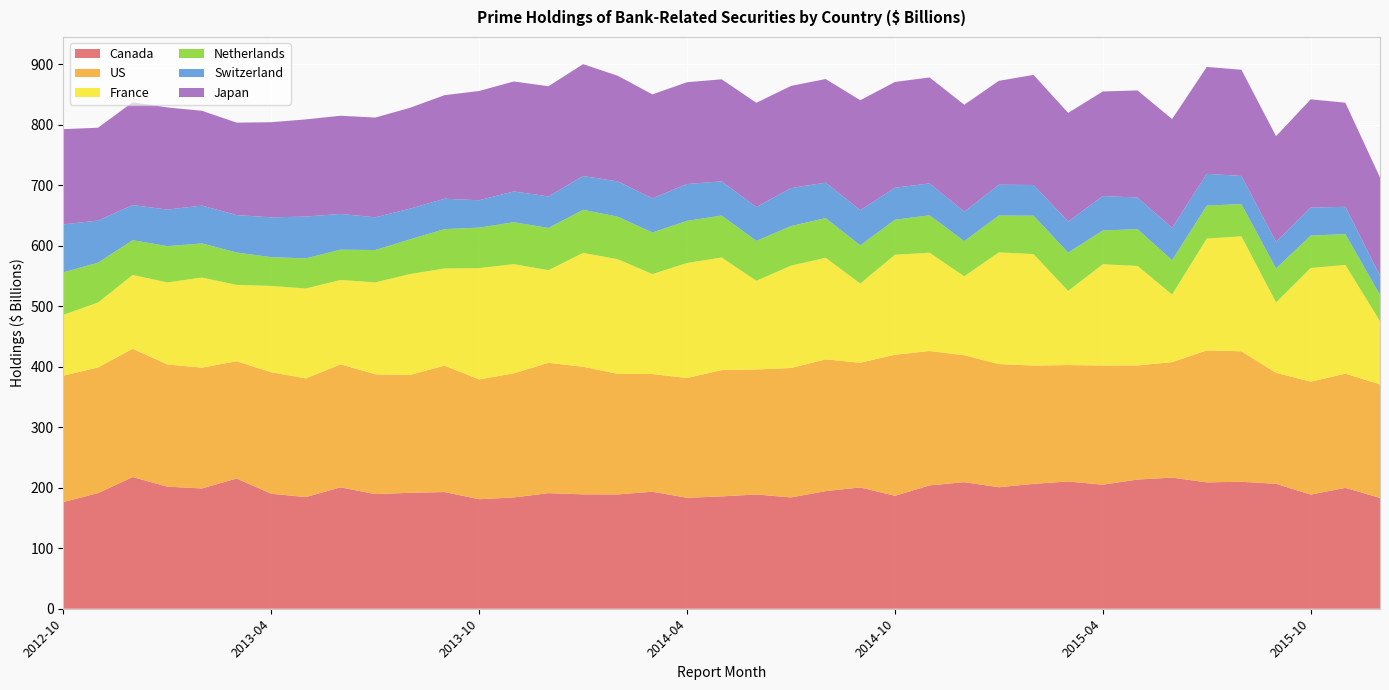

Reading left to right, extract all data points from this chart.

Canada: 2012-10=176.3	2012-11=191.1	2012-12=217.7	2013-01=201.8	2013-02=198.9	2013-03=215.3	2013-04=190.1	2013-05=184.6	2013-06=200.7	2013-07=189.5	2013-08=191.7	2013-09=192.9	2013-10=181.1	2013-11=183.9	2013-12=191.1	2014-01=189.1	2014-02=189.0	2014-03=193.5	2014-04=183.4	2014-05=185.8	2014-06=188.9	2014-07=184.0	2014-08=194.4	2014-09=200.6	2014-10=186.7	2014-11=203.9	2014-12=209.2	2015-01=200.9	2015-02=206.5	2015-03=210.4	2015-04=205.1	2015-05=213.6	2015-06=216.8	2015-07=208.9	2015-08=209.9	2015-09=206.5	2015-10=188.7	2015-11=199.9	2015-12=183.2
US: 2012-10=208.9	2012-11=207.7	2012-12=212.1	2013-01=202.0	2013-02=199.7	2013-03=193.9	2013-04=200.9	2013-05=196.2	2013-06=203.3	2013-07=198.1	2013-08=194.7	2013-09=209.0	2013-10=198.1	2013-11=205.3	2013-12=215.4	2014-01=210.9	2014-02=199.3	2014-03=194.5	2014-04=198.0	2014-05=208.8	2014-06=206.7	2014-07=213.9	2014-08=217.8	2014-09=206.1	2014-10=233.2	2014-11=222.2	2014-12=209.8	2015-01=203.5	2015-02=195.6	2015-03=192.4	2015-04=197.0	2015-05=188.7	2015-06=190.8	2015-07=218.2	2015-08=215.7	2015-09=183.4	2015-10=186.6	2015-11=188.8	2015-12=187.7
France: 2012-10=100.6	2012-11=107.3	2012-12=122.0	2013-01=135.6	2013-02=148.9	2013-03=126.2	2013-04=142.7	2013-05=148.7	2013-06=139.4	2013-07=151.8	2013-08=166.9	2013-09=160.5	2013-10=184.0	2013-11=180.5	2013-12=153.1	2014-01=188.3	2014-02=189.5	2014-03=165.3	2014-04=190.2	2014-05=186.1	2014-06=146.6	2014-07=169.2	2014-08=167.9	2014-09=130.9	2014-10=165.2	2014-11=162.4	2014-12=130.5	2015-01=184.8	2015-02=184.2	2015-03=122.6	2015-04=167.3	2015-05=164.5	2015-06=111.8	2015-07=184.9	2015-08=190.0	2015-09=116.5	2015-10=188.0	2015-11=179.7	2015-12=104.5
Netherlands: 2012-10=70.2	2012-11=66.0	2012-12=57.5	2013-01=60.0	2013-02=56.4	2013-03=53.5	2013-04=47.6	2013-05=49.9	2013-06=50.1	2013-07=53.5	2013-08=57.3	2013-09=65.1	2013-10=67.0	2013-11=69.2	2013-12=69.8	2014-01=71.2	2014-02=70.3	2014-03=68.8	2014-04=69.6	2014-05=69.3	2014-06=65.9	2014-07=65.5	2014-08=65.6	2014-09=63.2	2014-10=57.9	2014-11=61.9	2014-12=58.2	2015-01=60.9	2015-02=63.5	2015-03=63.3	2015-04=55.9	2015-05=60.8	2015-06=56.8	2015-07=54.5	2015-08=53.3	2015-09=56.2	2015-10=53.5	2015-11=51.0	2015-12=43.5
Switzerland: 2012-10=79.3	2012-11=69.6	2012-12=58.0	2013-01=60.4	2013-02=62.5	2013-03=61.9	2013-04=65.8	2013-05=69.0	2013-06=59.1	2013-07=54.1	2013-08=50.7	2013-09=50.2	2013-10=45.3	2013-11=50.9	2013-12=52.1	2014-01=55.8	2014-02=58.3	2014-03=56.4	2014-04=60.9	2014-05=56.5	2014-06=55.9	2014-07=62.7	2014-08=58.7	2014-09=58.2	2014-10=52.9	2014-11=52.7	2014-12=48.6	2015-01=50.9	2015-02=50.8	2015-03=51.5	2015-04=56.9	2015-05=52.3	2015-06=53.4	2015-07=52.5	2015-08=46.6	2015-09=43.8	2015-10=46.3	2015-11=45.1	2015-12=31.8
Japan: 2012-10=157.4	2012-11=153.5	2012-12=169.9	2013-01=168.9	2013-02=156.7	2013-03=152.8	2013-04=157.3	2013-05=160.7	2013-06=162.3	2013-07=164.9	2013-08=166.7	2013-09=171.2	2013-10=180.6	2013-11=181.7	2013-12=182.2	2014-01=184.9	2014-02=174.7	2014-03=171.8	2014-04=168.3	2014-05=168.7	2014-06=172.4	2014-07=168.9	2014-08=171.2	2014-09=181.6	2014-10=174.8	2014-11=175.2	2014-12=176.9	2015-01=171.7	2015-02=182.0	2015-03=179.6	2015-04=172.9	2015-05=177.0	2015-06=179.9	2015-07=176.7	2015-08=175.6	2015-09=174.7	2015-10=179.0	2015-11=172.1	2015-12=162.3